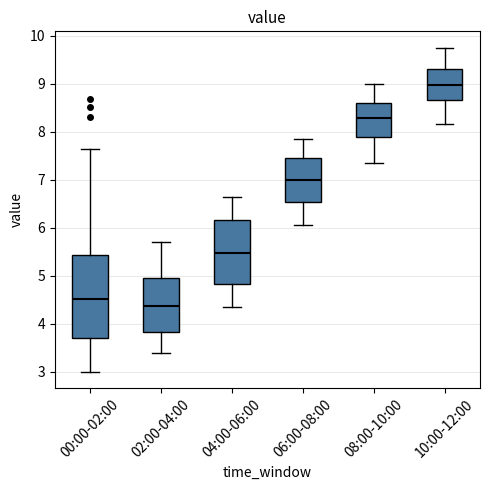

Where does the median line of the box for 08:00-10:00 sit on the y-axis? The values are not printed on the chart, so give them approximately, as read against the axis.

8.3